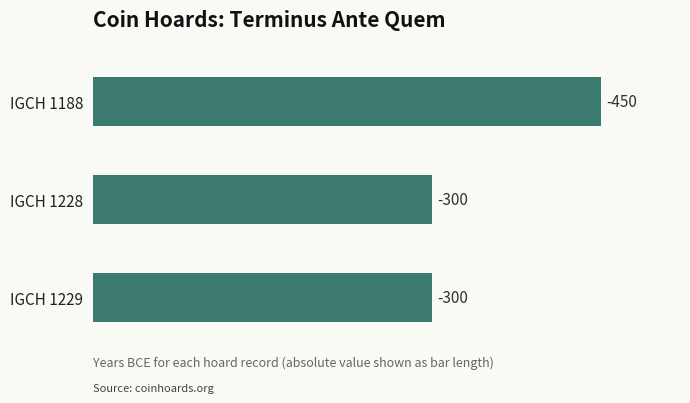

What is the smallest value displayed?

300